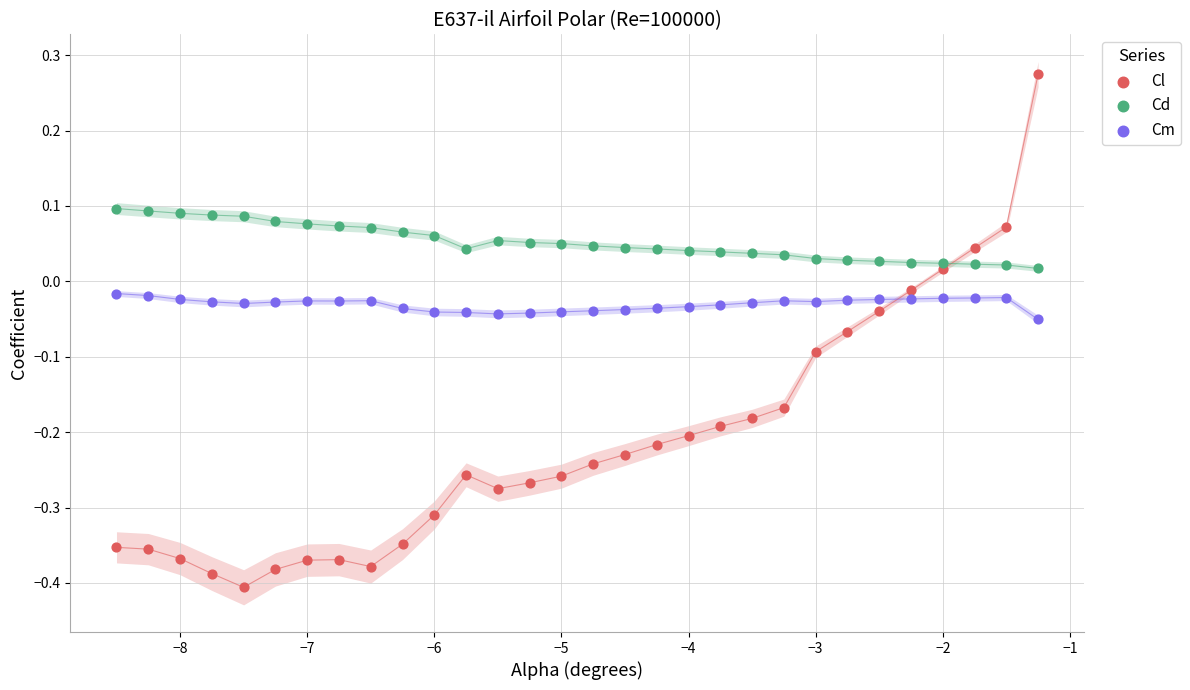

What are all the series names shown in the legend?

Cl, Cd, Cm